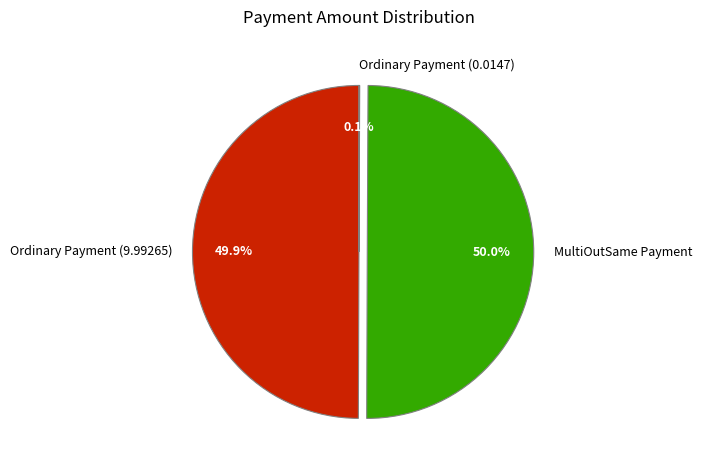

Combined, what portion of the pie is MultiOutSame Payment and Ordinary Payment (9.99265)?

99.9%